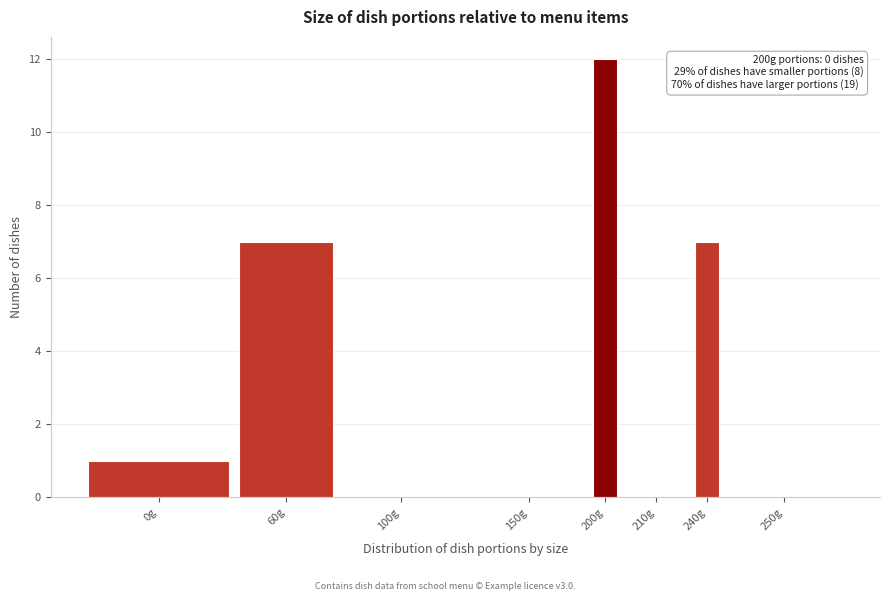

Reading left to right, extract all data points from this chart.

0g=1	60g=7	100g=0	150g=0	200g=12	210g=0	240g=7	250g=0